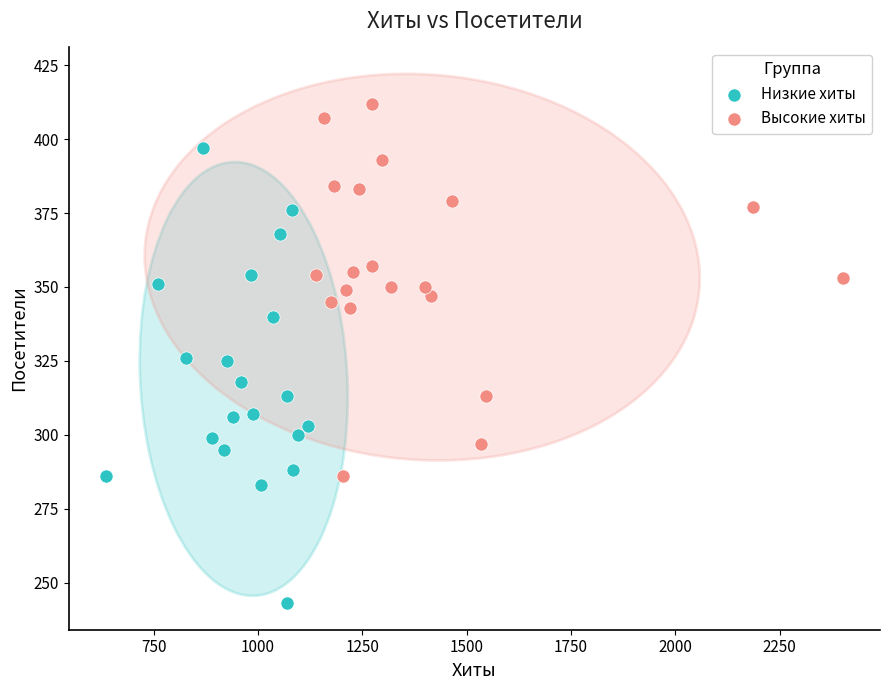

Which series contains the highest Y value?

Высокие хиты